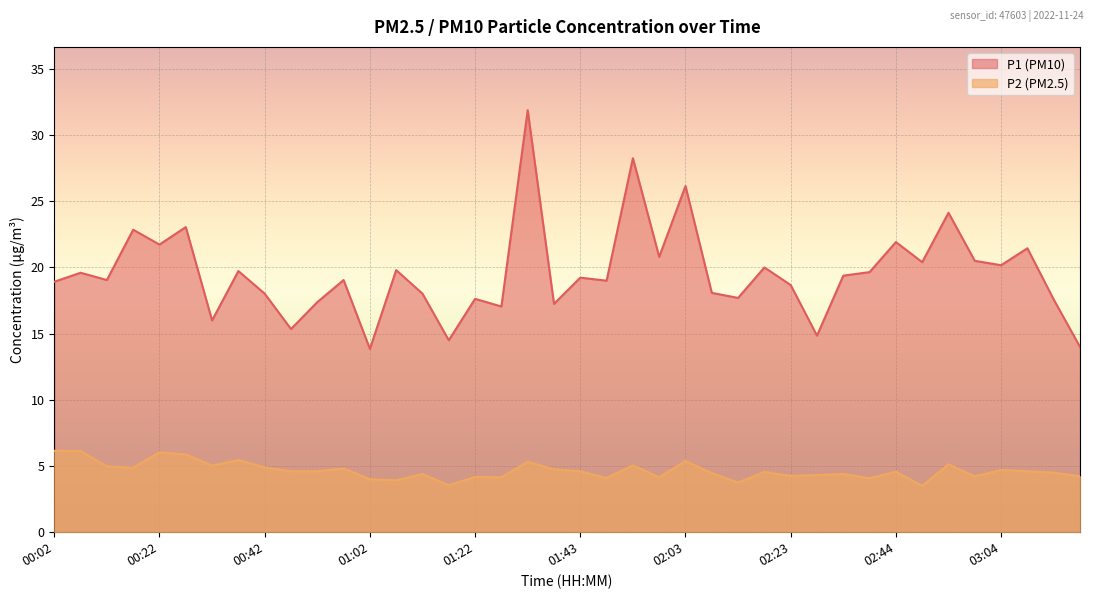

What is the difference between the P1 values at 03:09 and 02:44?

0.5